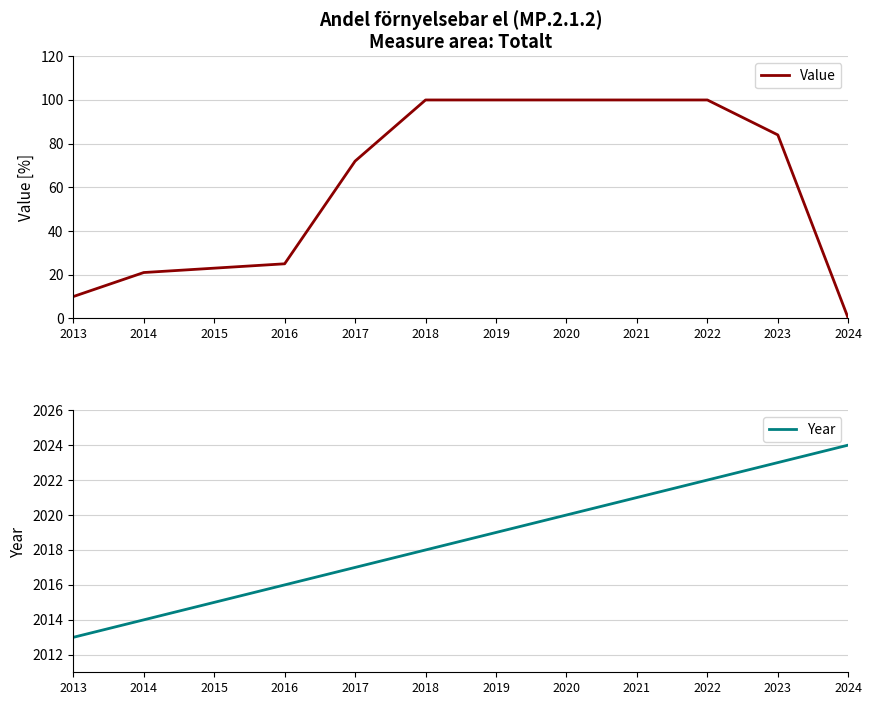

What are all the series names shown in the legend?

Value, Year